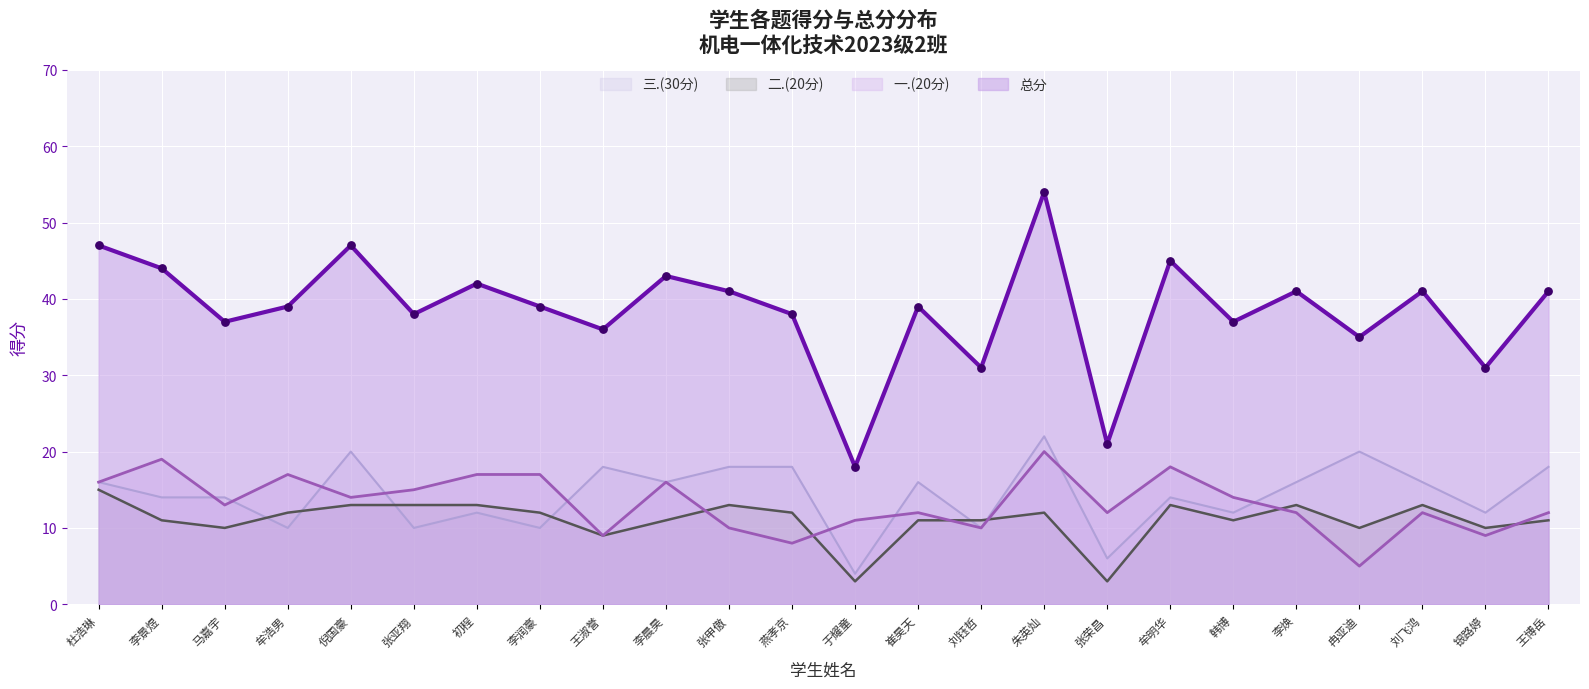

Is the value of 三.(30分) at 刘钰哲 greater than the value of 一.(20分) at 初程?

No